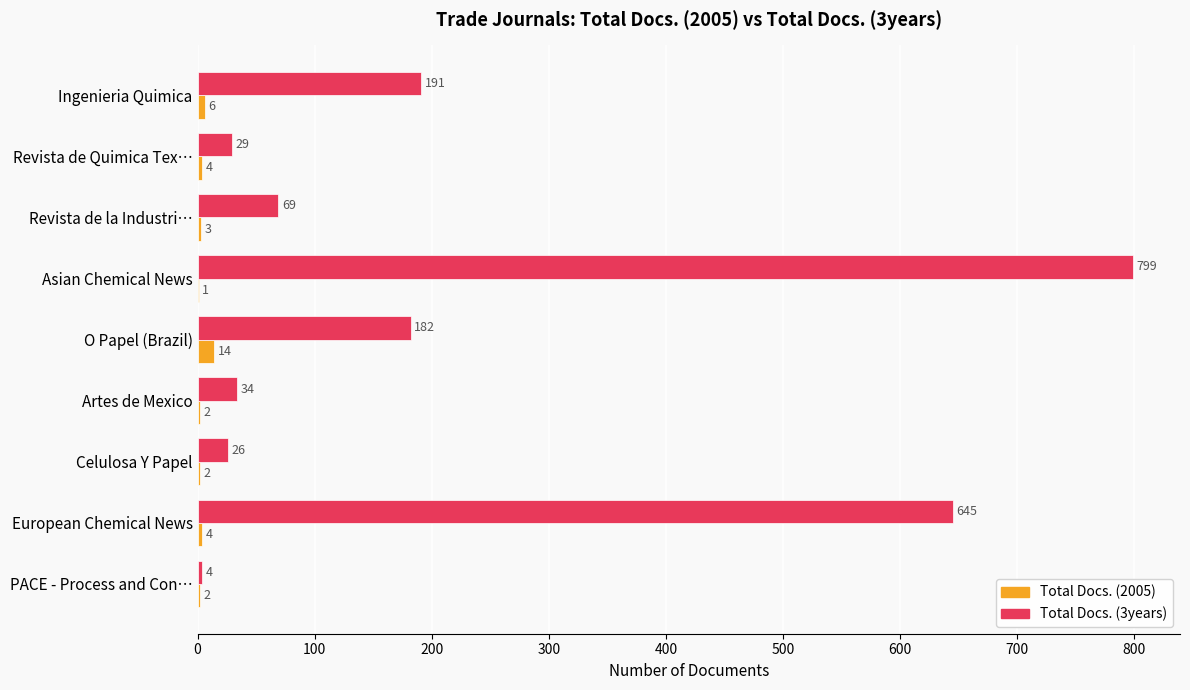

Between Artes de Mexico and Celulosa Y Papel, which series saw the biggest shift?

Total Docs. (3years)